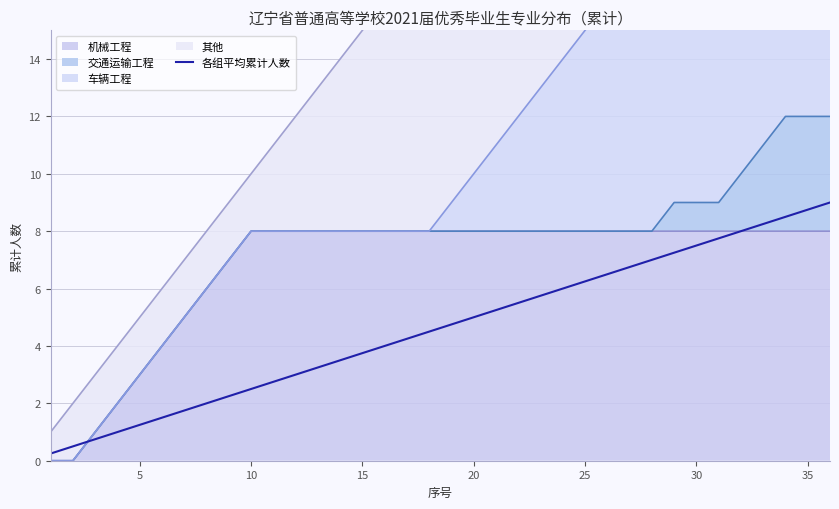

What is the sum of all values?

166.5